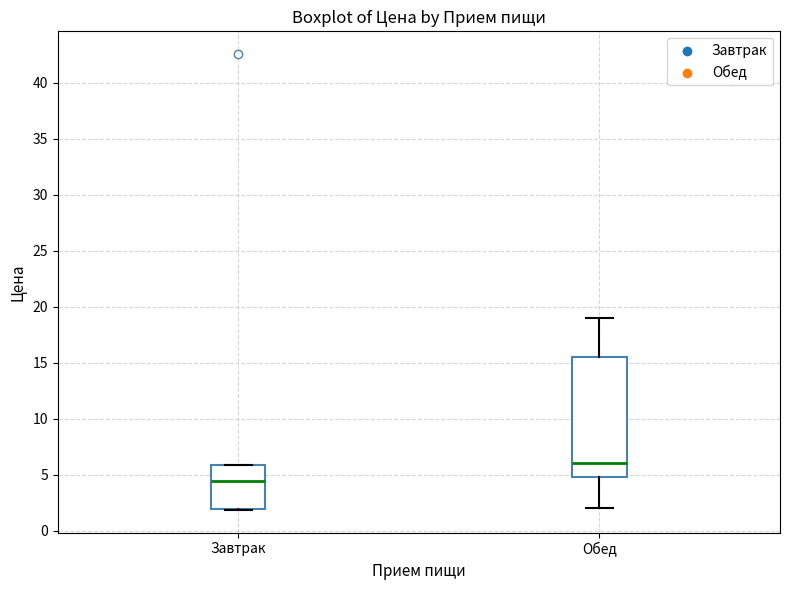

Reading left to right, read every box against the y-axis: the position of its median line, the range the box covers, and the ends of its whiskers. The values are not printed on the chart, so give them approximately, as read against the axis.

Завтрак: median 4.5, box 2.0 to 6.0, whiskers 2.0 to 6.0
Обед: median 6.0, box 5.0 to 15.5, whiskers 2.0 to 19.0